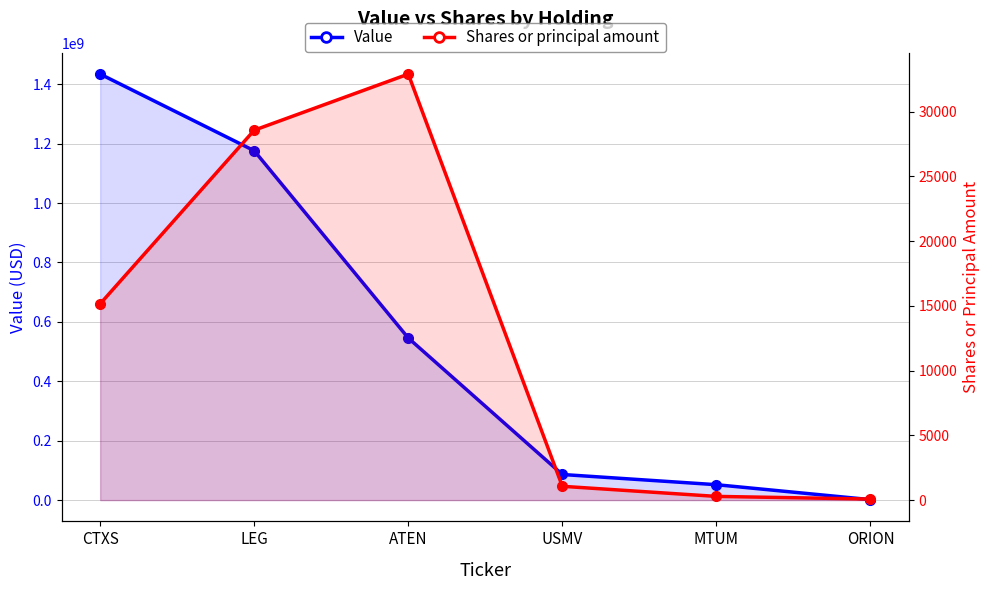

Rank the series at CTXS from highest to lowest value.

Value, Shares or principal amount